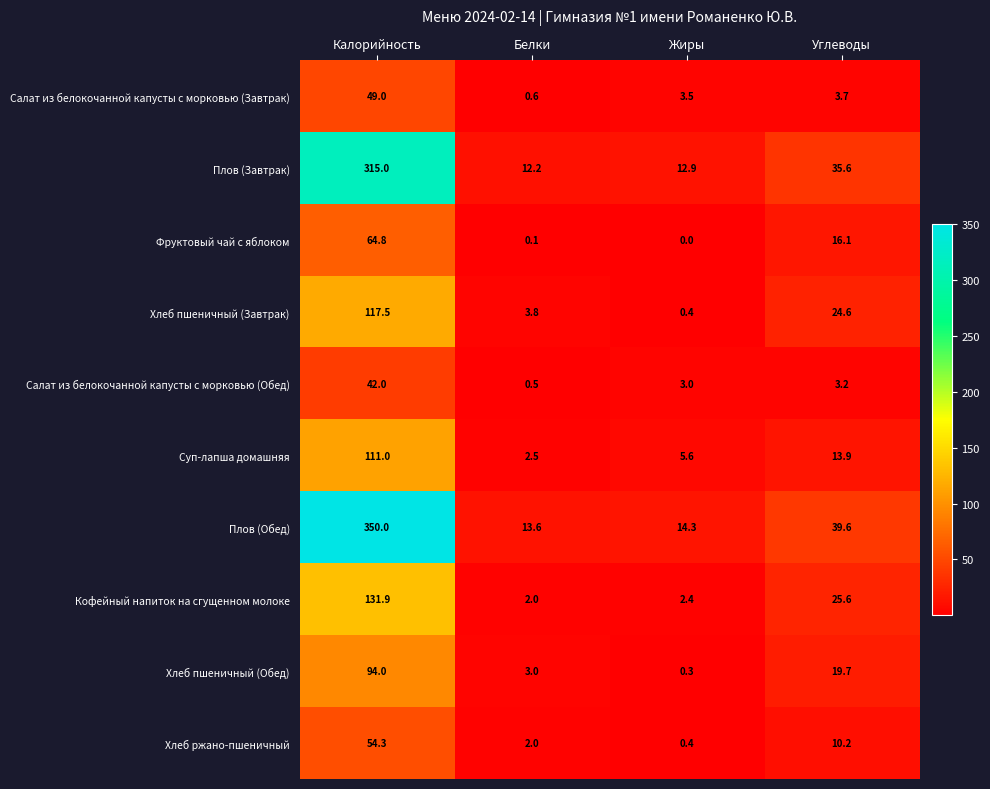

Which series changed the most between Жиры and Углеводы?

Плов (Обед)